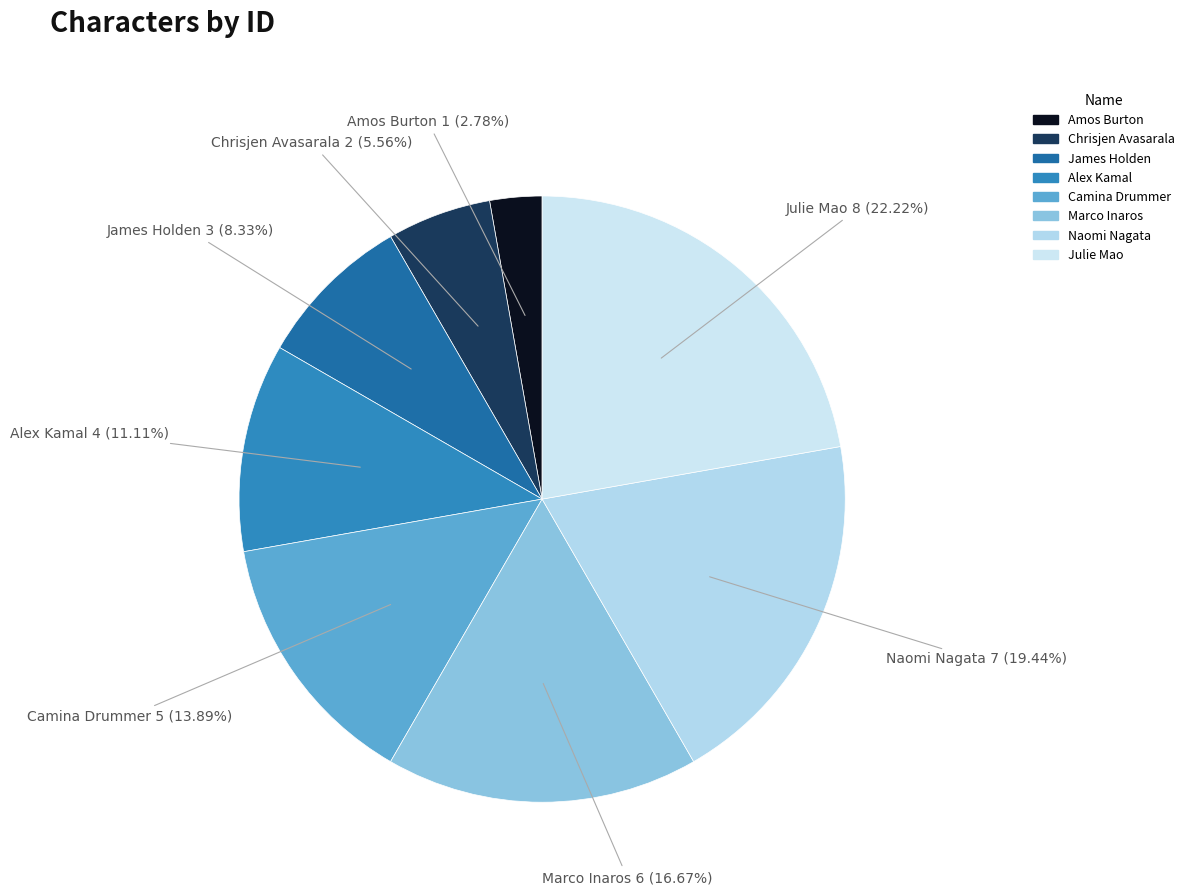

Count the number of slices in the pie.

8